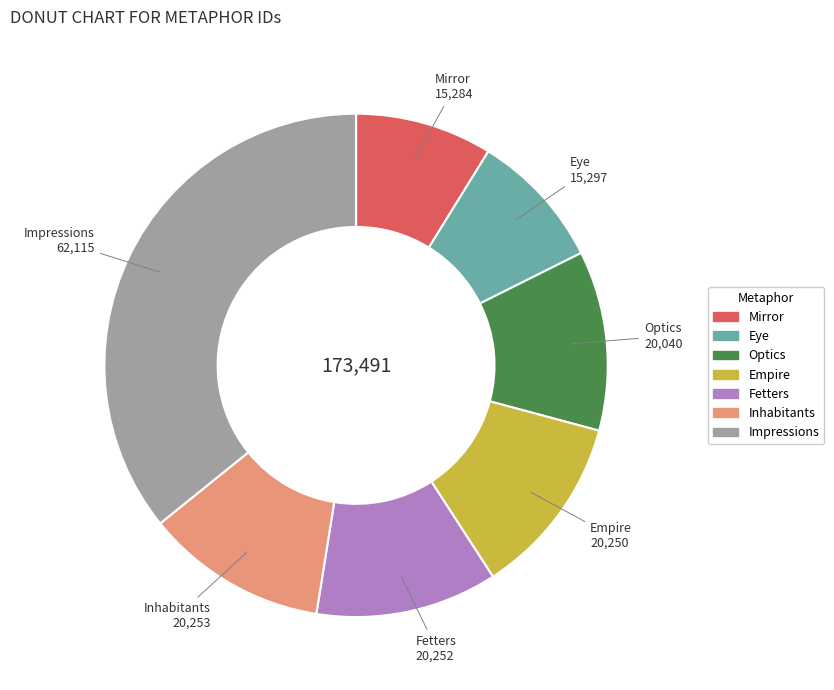

Approximately how many times larger is the value at Eye compared to Empire?

0.8